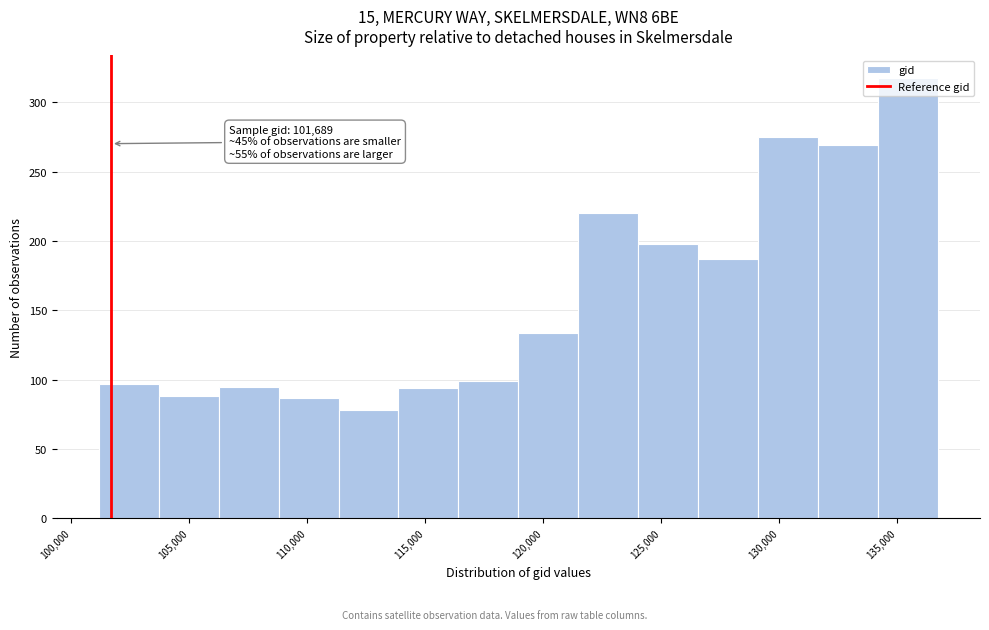

Over which range of the x-axis is the bar tallest?

134000 to 136500